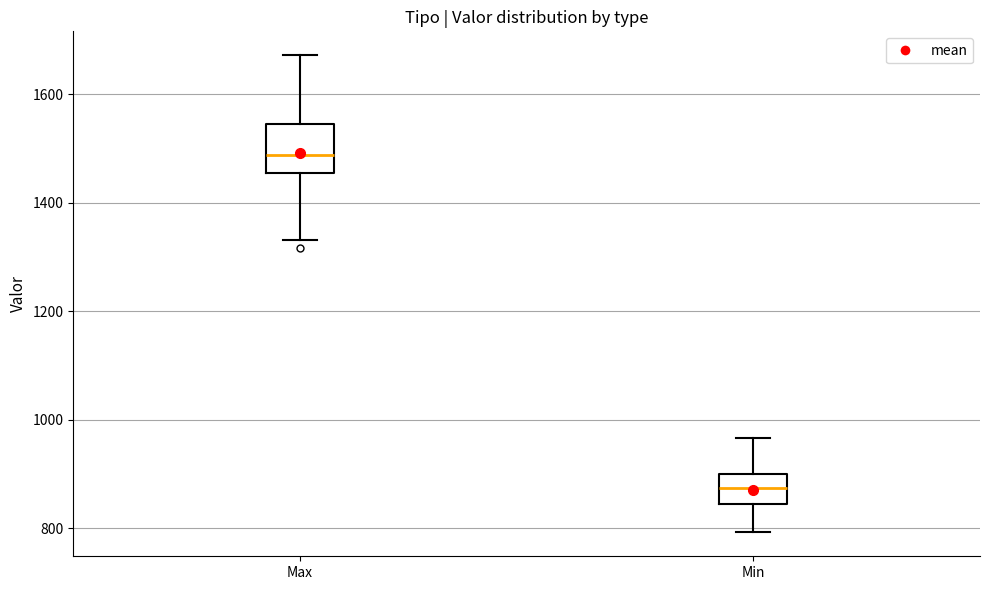

Comparing the boxes themselves (not the whiskers), which one is the tallest?

Max